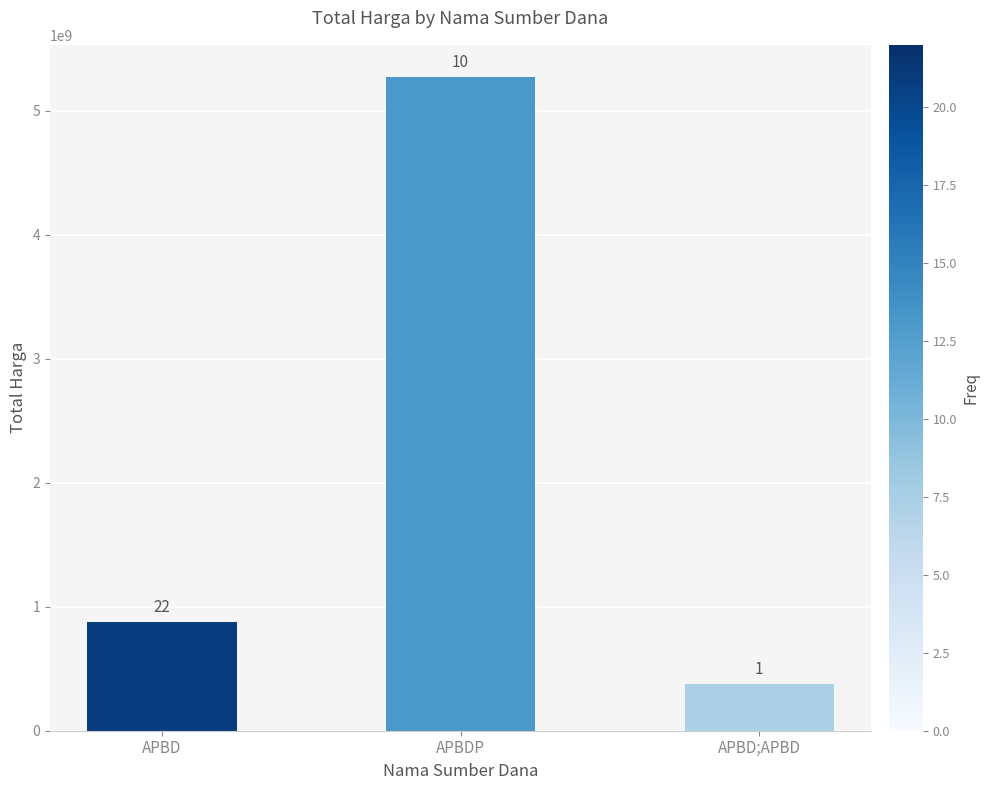

Reading left to right, list all the values displayed in this chart.

873631245	5266388740	373404000